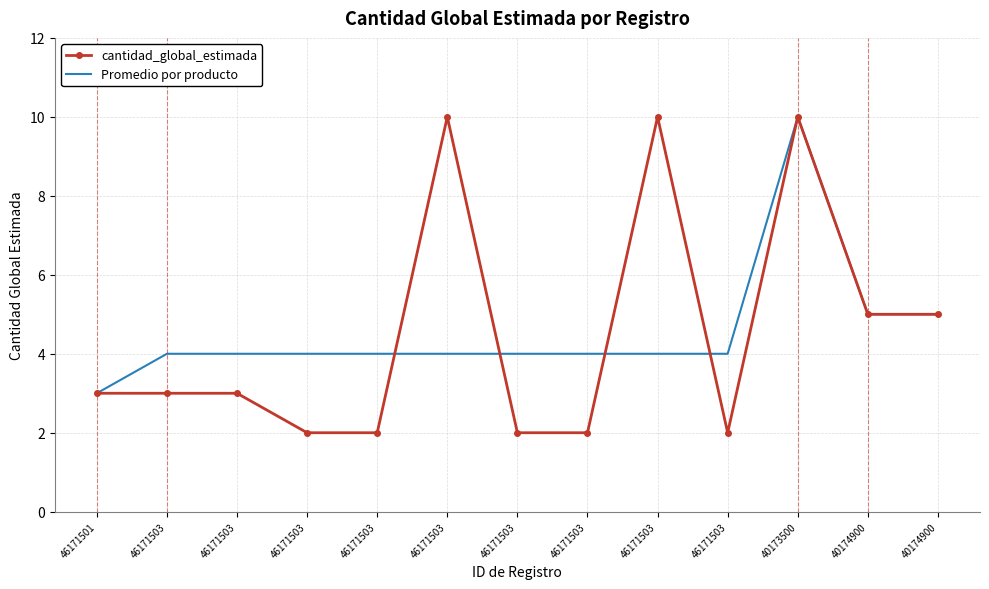

What are all the series names shown in the legend?

cantidad_global_estimada, Promedio por producto